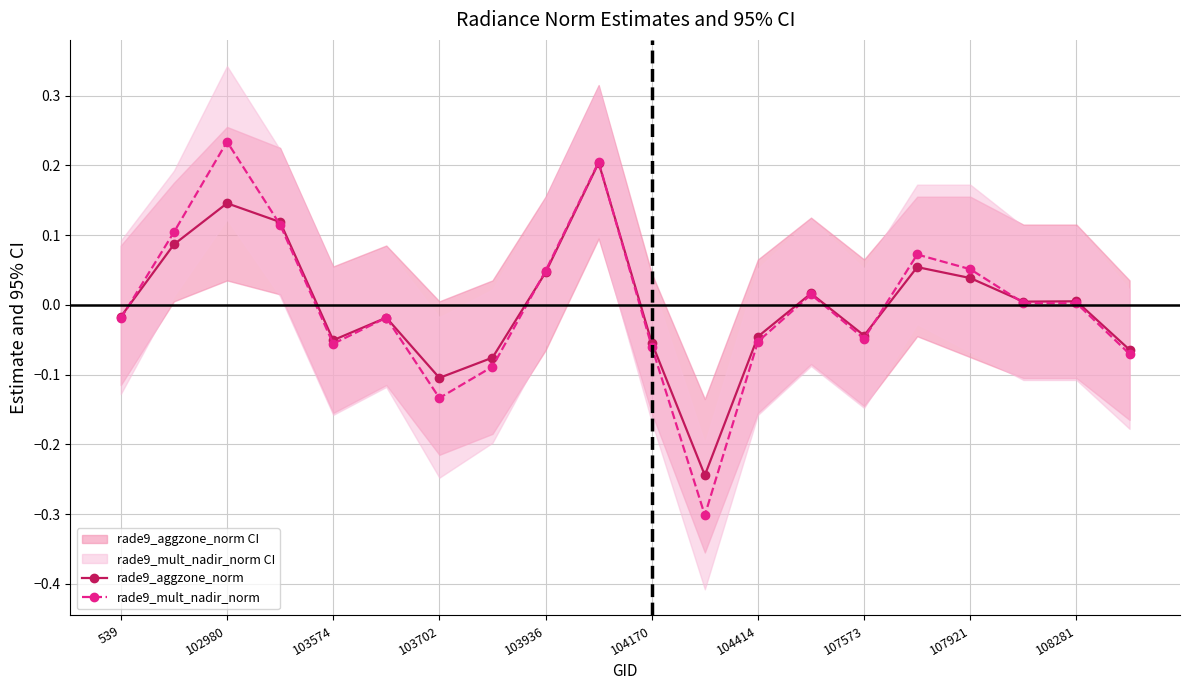

Where is the first local maximum for rade9_aggzone_norm?

102980